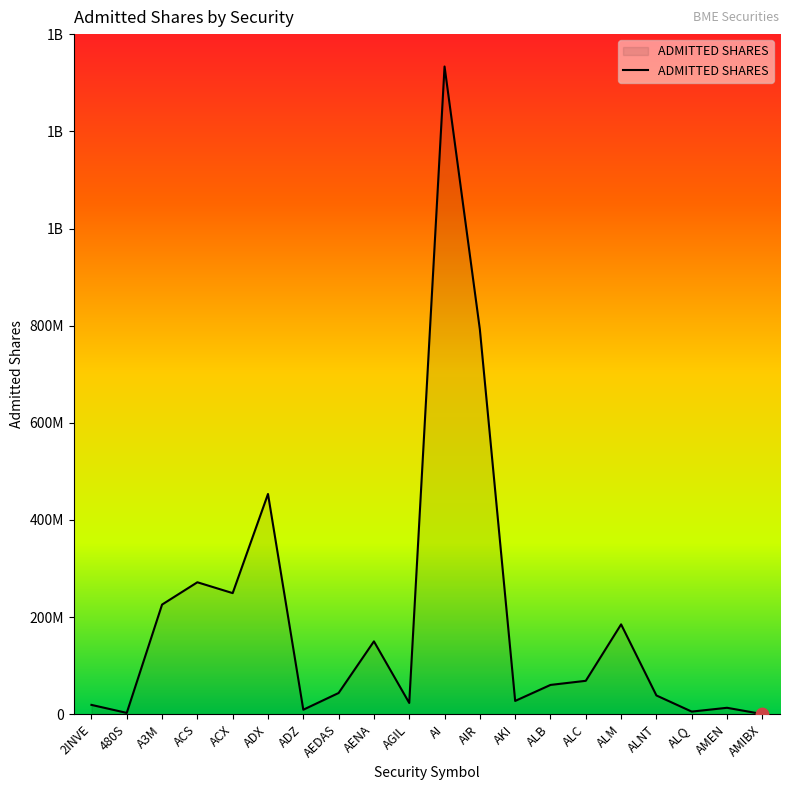

What is the change in value from AI to ALQ?

-1328176716